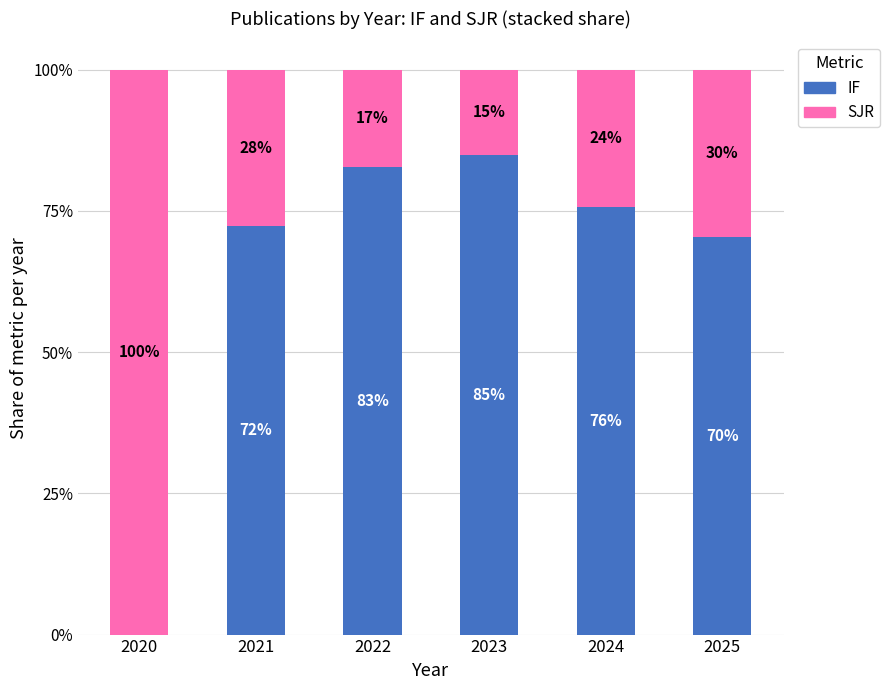

What are all the series names shown in the legend?

IF, SJR